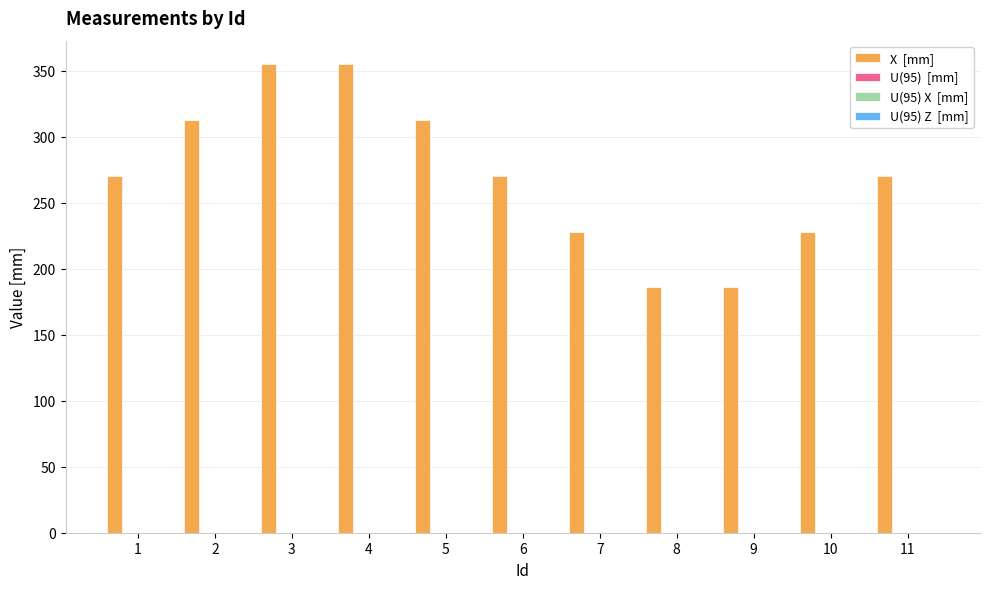

Are the bars grouped side by side (vs. stacked)?

Yes